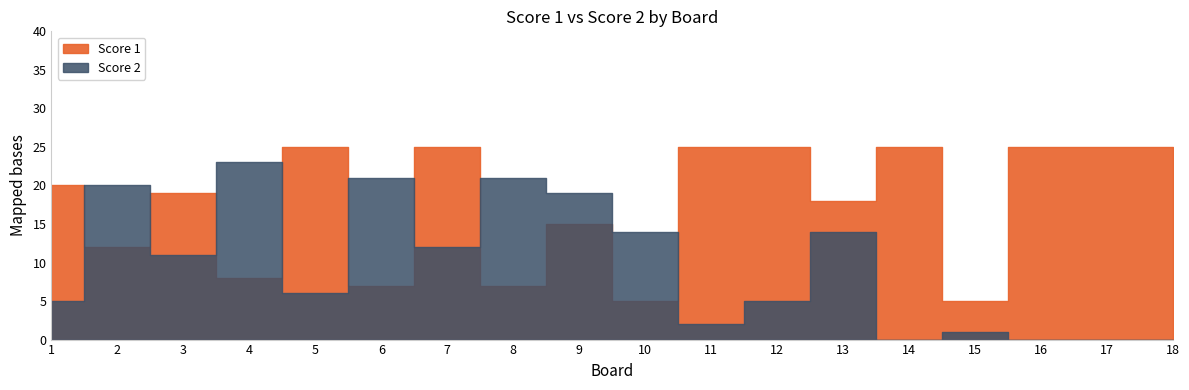

What is the sum of the Score 2 values at 4 and 10?

37